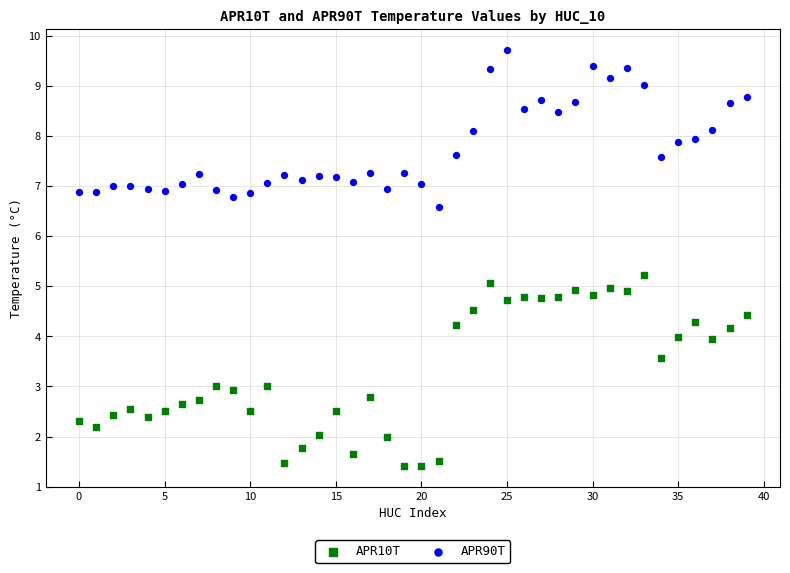

Across all data points, what is the range of Y values (max minus min)?

8.3